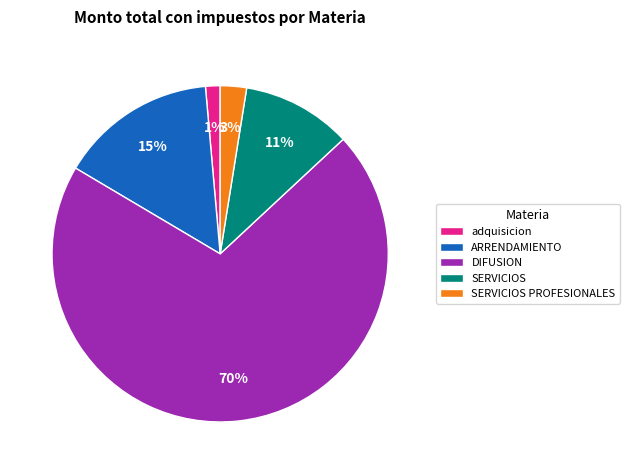

Does SERVICIOS PROFESIONALES account for over 50% of the chart?

No